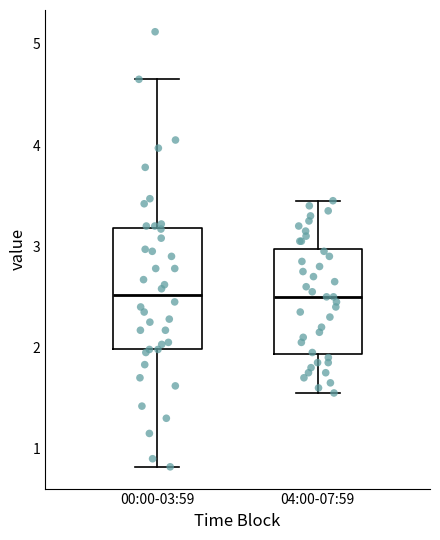

Where is the lower edge of the box for 00:00-03:59 on the y-axis? The values are not printed on the chart, so give them approximately, as read against the axis.

2.0